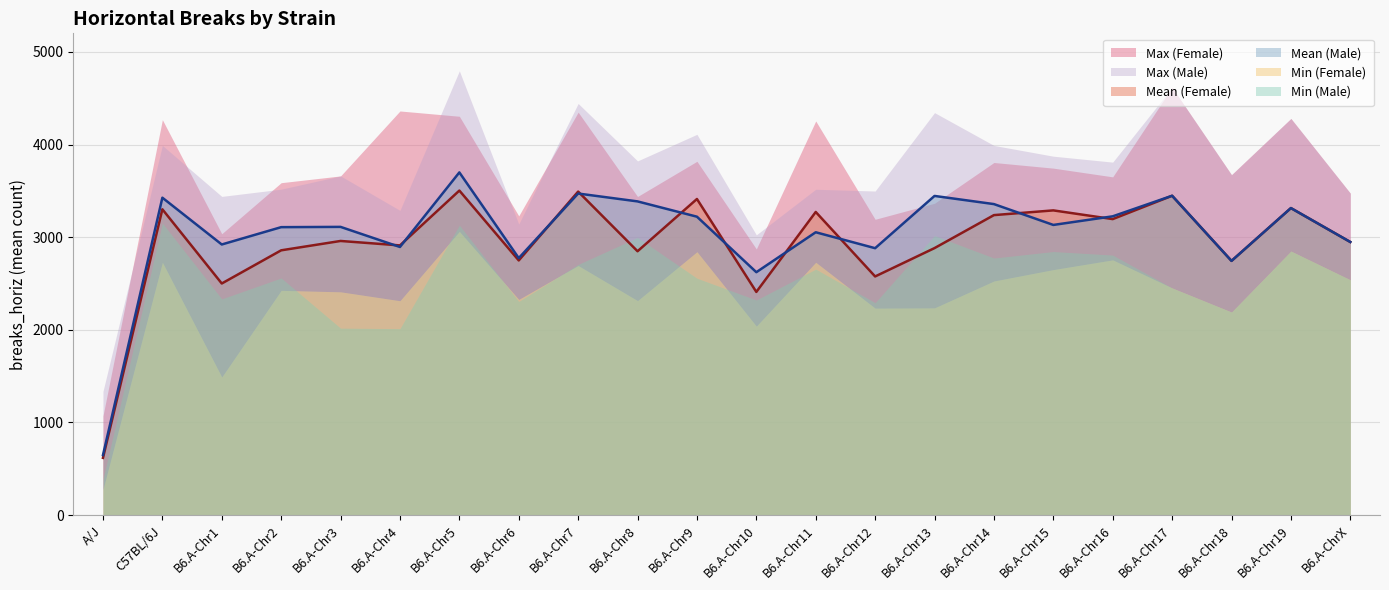

Is it true that mean_f line equals 5339 at B6.A-Chr14?

False